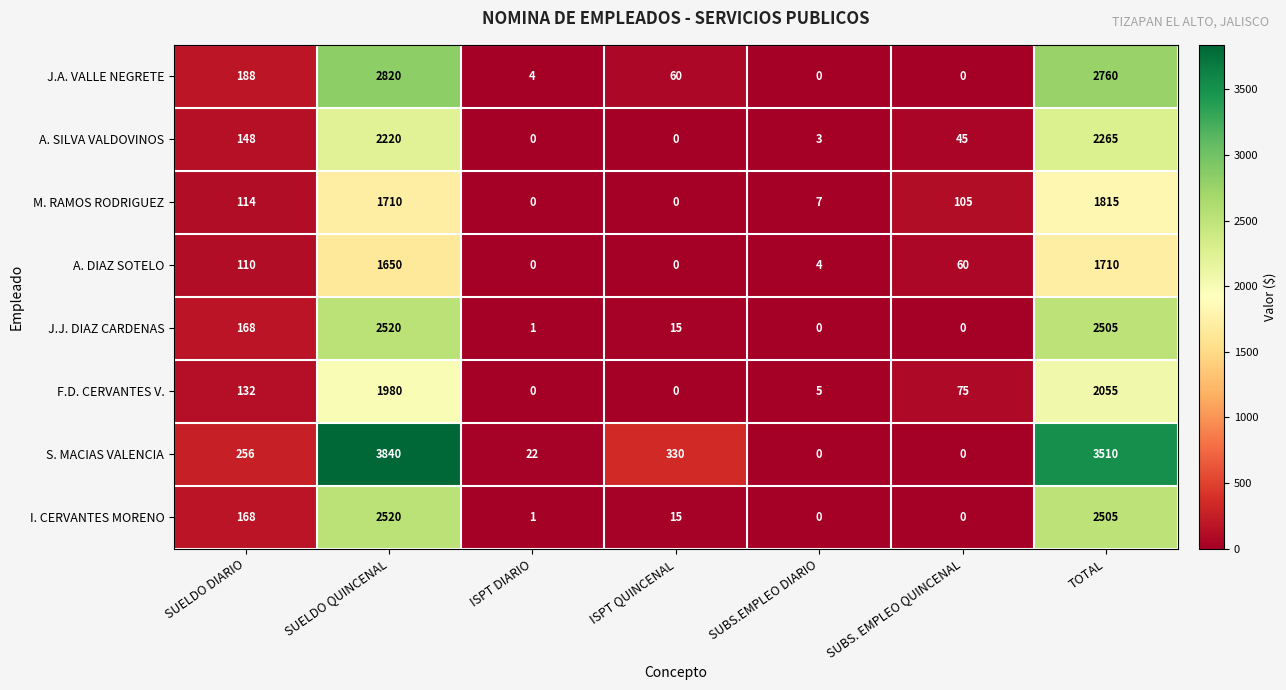

Is it true that M. RAMOS RODRIGUEZ equals 7 at SUBS.EMPLEO DIARIO?

True